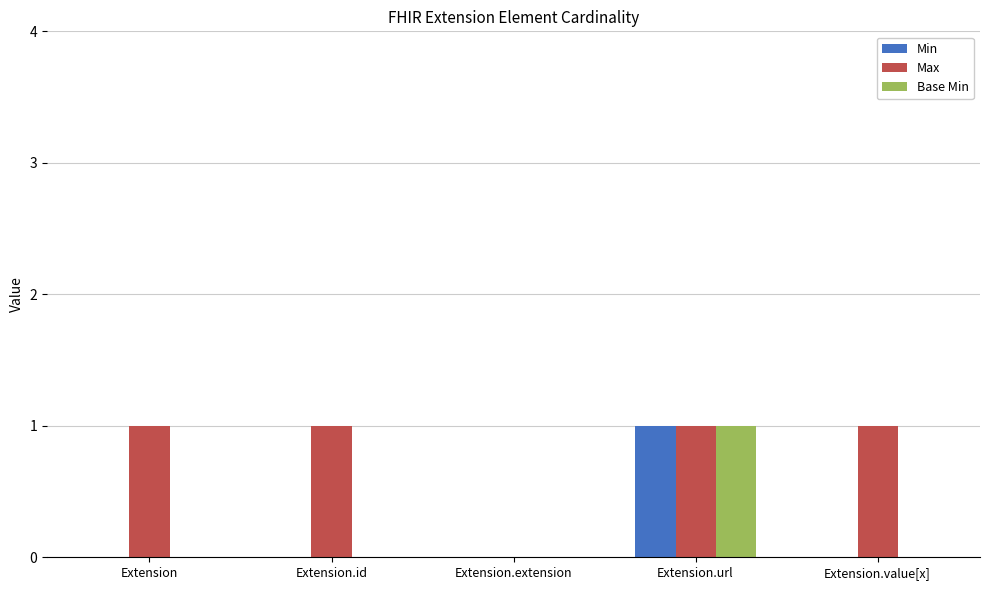

The value of Max at Extension.id is 1. True or false?

True